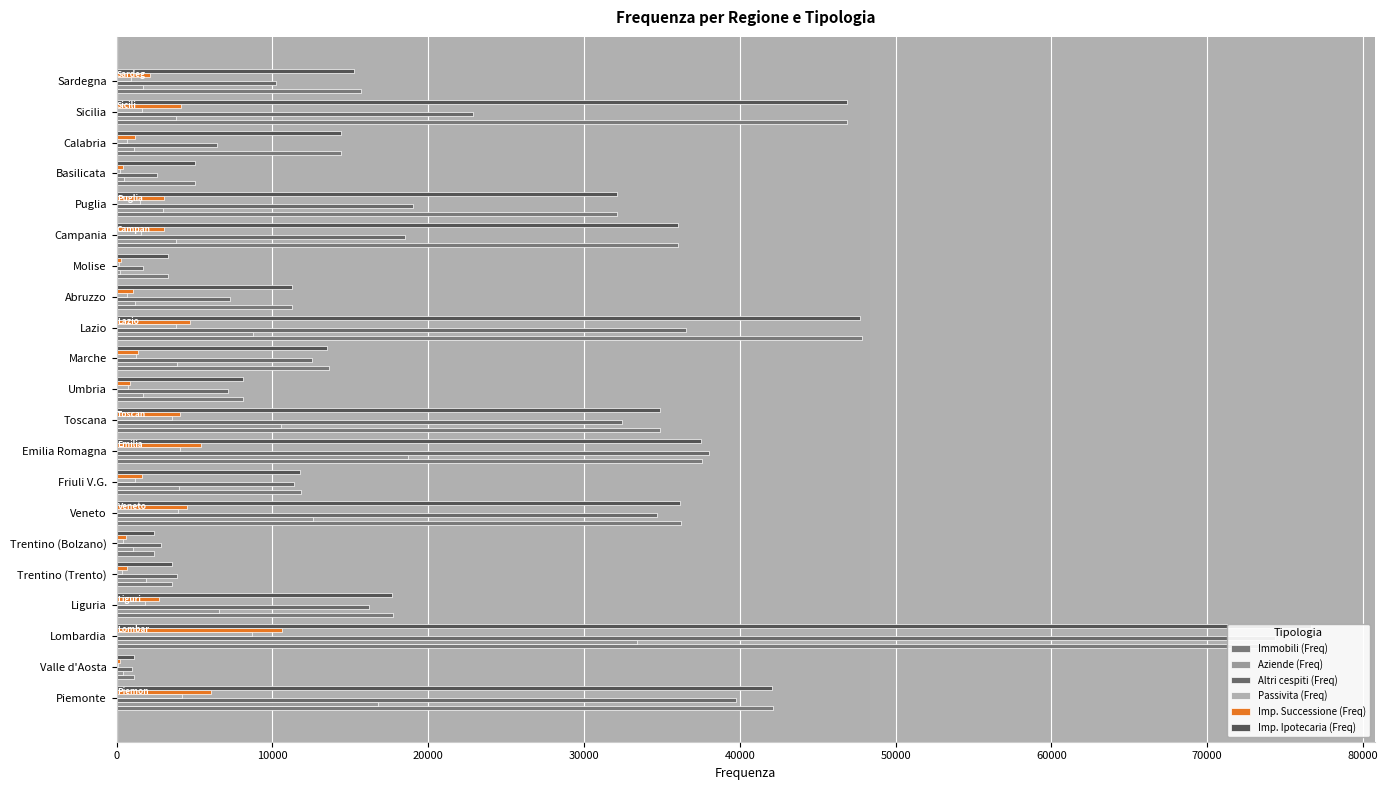

What is the difference between the second highest and minimum values in the Immobili (Freq) series?

46724